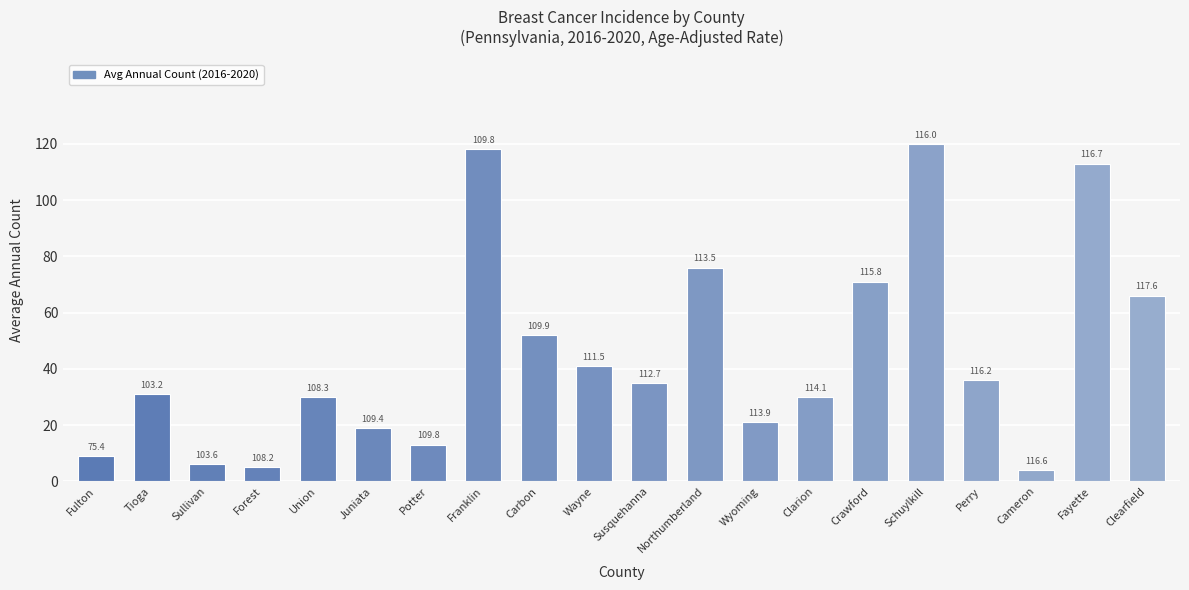

Are the bars horizontal?

No